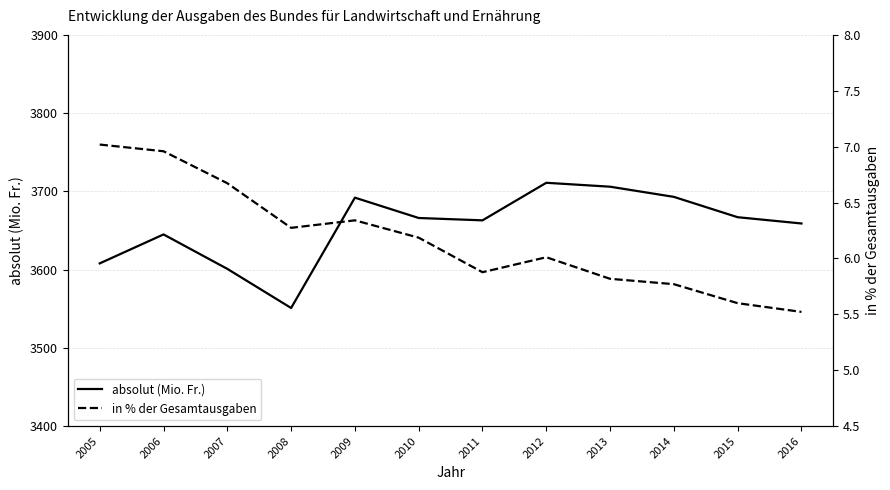

Is it true that in % der Gesamtausgaben equals 9.2 at 2009?

False